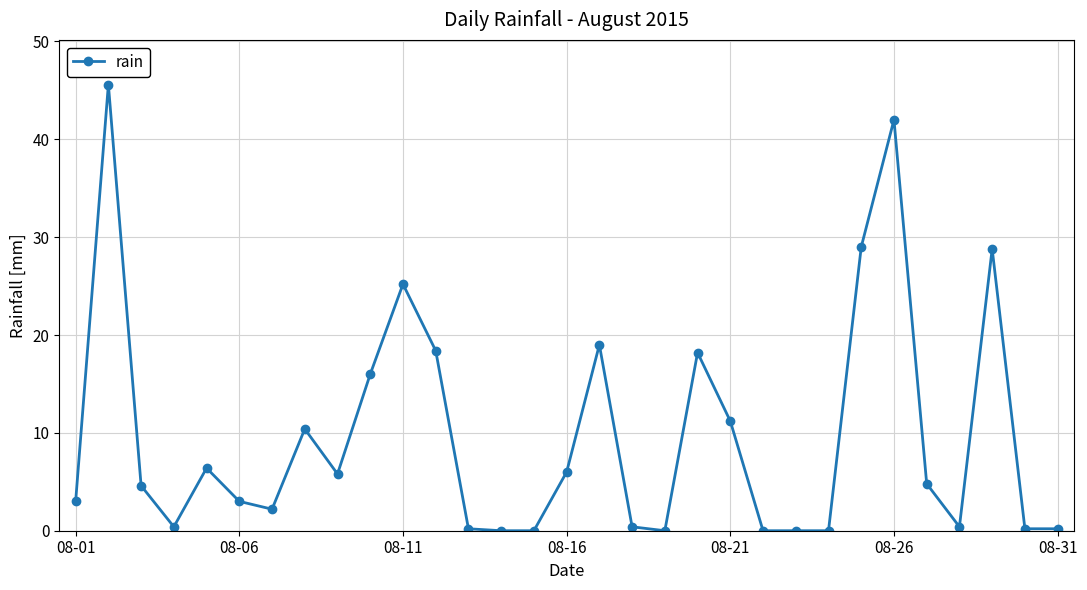

True or false: the data has more than 0 interior local peaks.

True